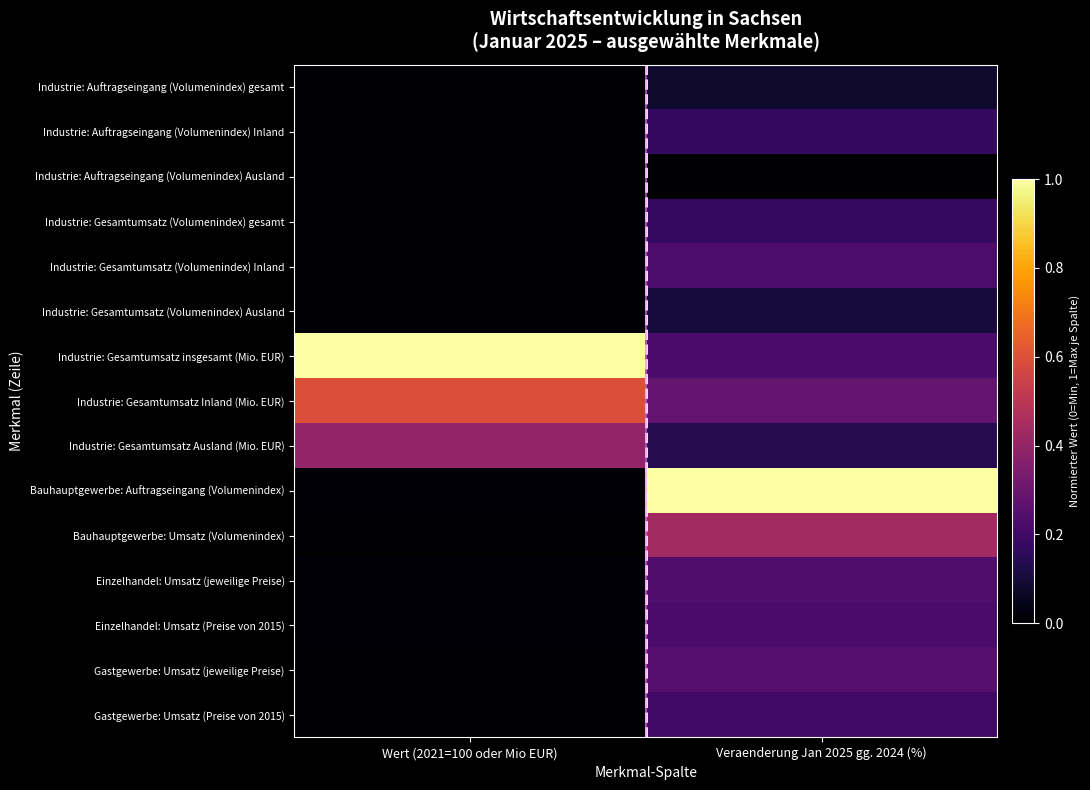

Rank the series by their maximum value, from lowest to highest.

Industrie: Auftragseingang (Volumenindex) Ausland, Industrie: Auftragseingang (Volumenindex) gesamt, Industrie: Gesamtumsatz (Volumenindex) Ausland, Industrie: Auftragseingang (Volumenindex) Inland, Industrie: Gesamtumsatz (Volumenindex) gesamt, Gastgewerbe: Umsatz (Preise von 2015), Einzelhandel: Umsatz (Preise von 2015), Industrie: Gesamtumsatz (Volumenindex) Inland, Einzelhandel: Umsatz (jeweilige Preise), Gastgewerbe: Umsatz (jeweilige Preise), Industrie: Gesamtumsatz Ausland (Mio. EUR), Bauhauptgewerbe: Umsatz (Volumenindex), Industrie: Gesamtumsatz Inland (Mio. EUR), Industrie: Gesamtumsatz insgesamt (Mio. EUR), Bauhauptgewerbe: Auftragseingang (Volumenindex)